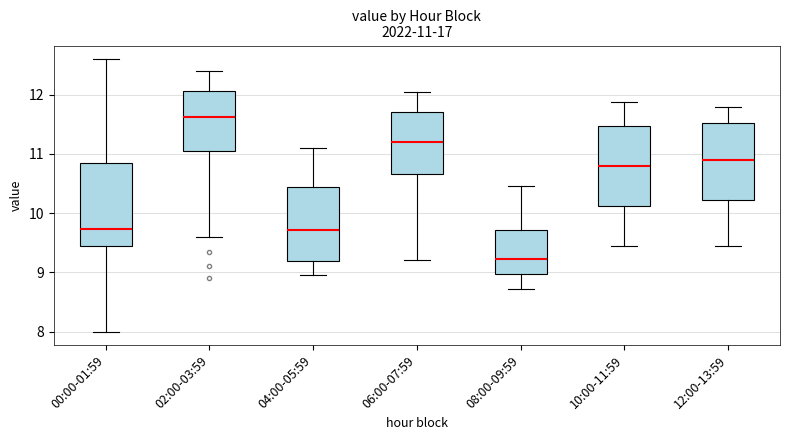

Which box's median line is the lowest?

08:00-09:59